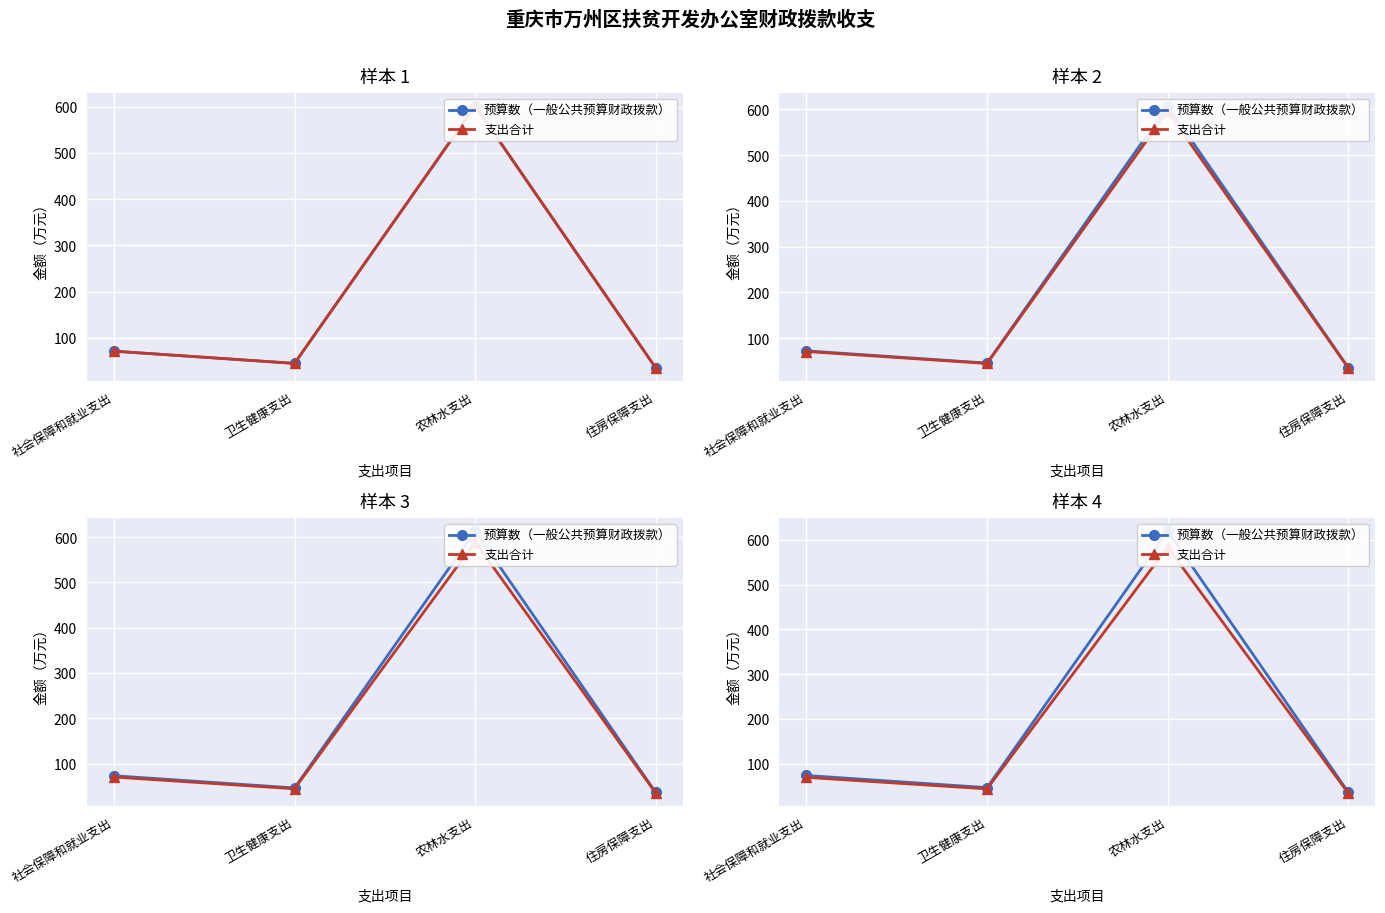

Where is the first local maximum for 预算数（一般公共预算财政拨款）?

农林水支出